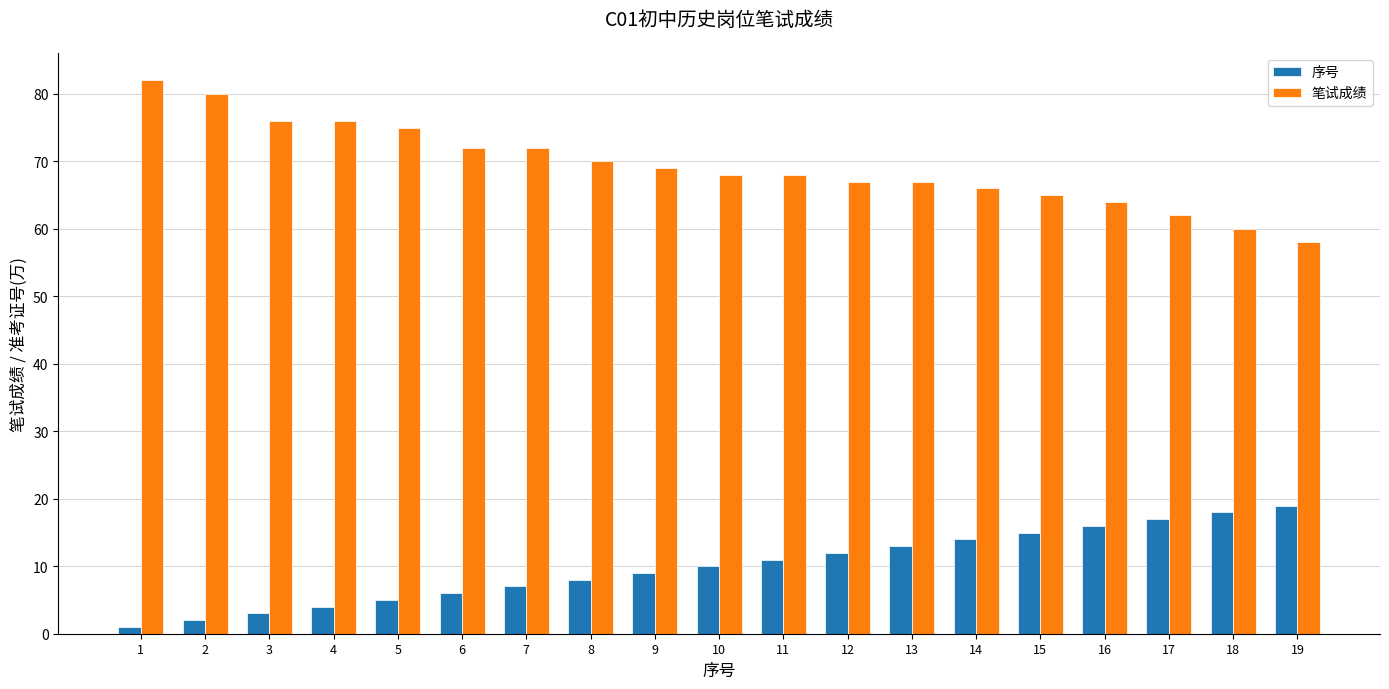

Rank the series at 8 from lowest to highest value.

序号, 笔试成绩